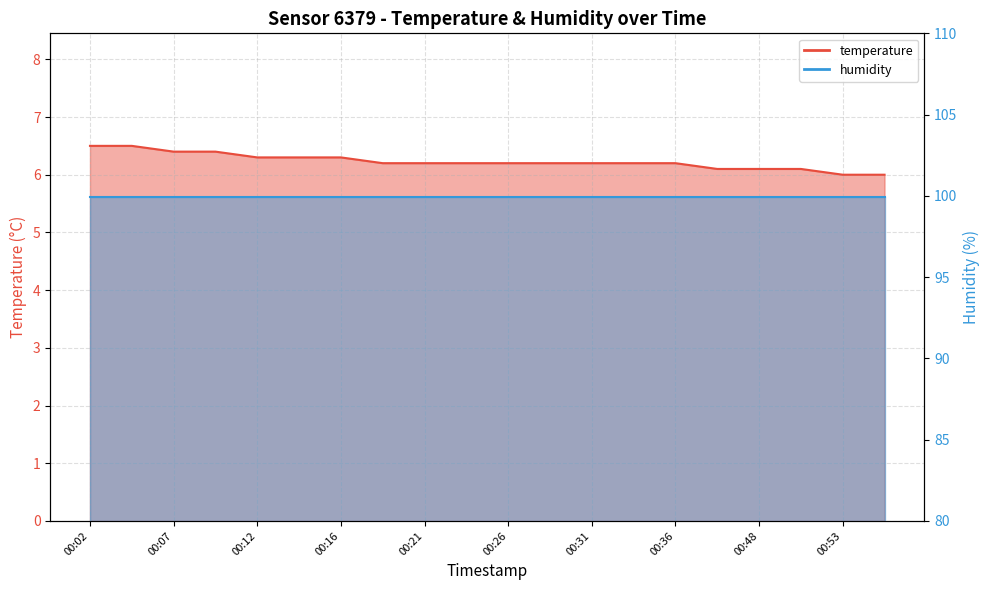

What is the value of the 15th point from the left?

6.2